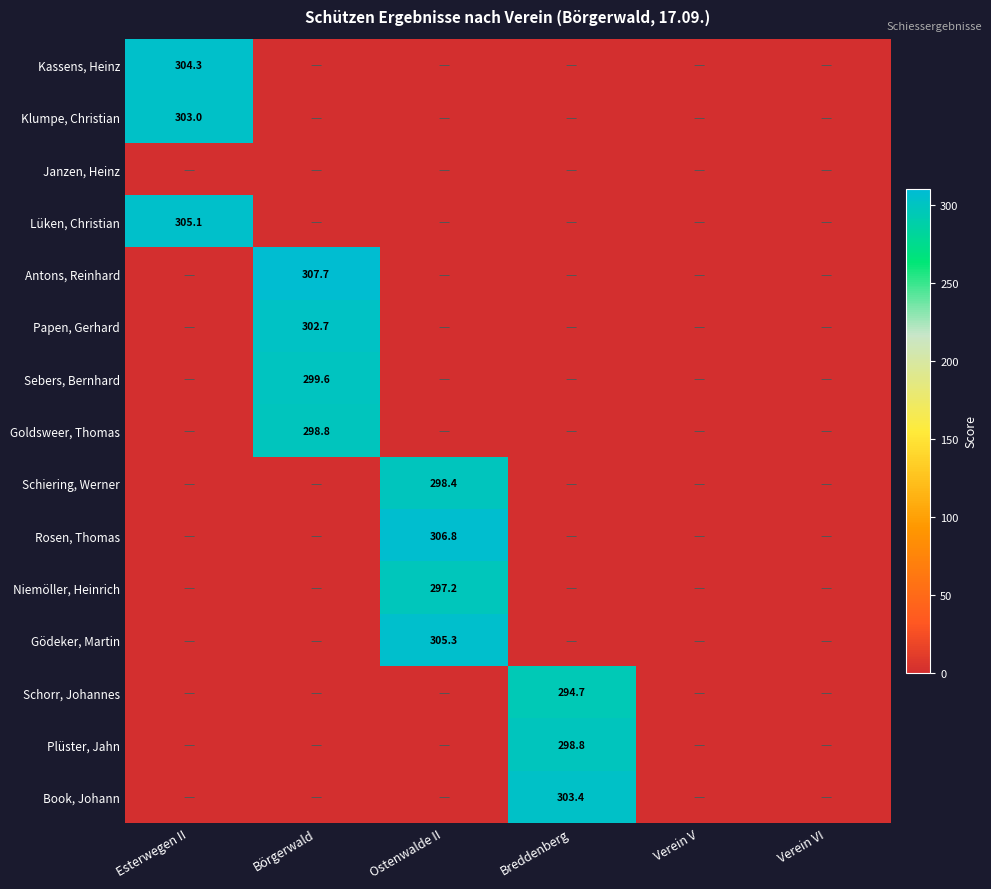

The Book, Johann series shows 492.9 at Breddenberg. True or false?

False